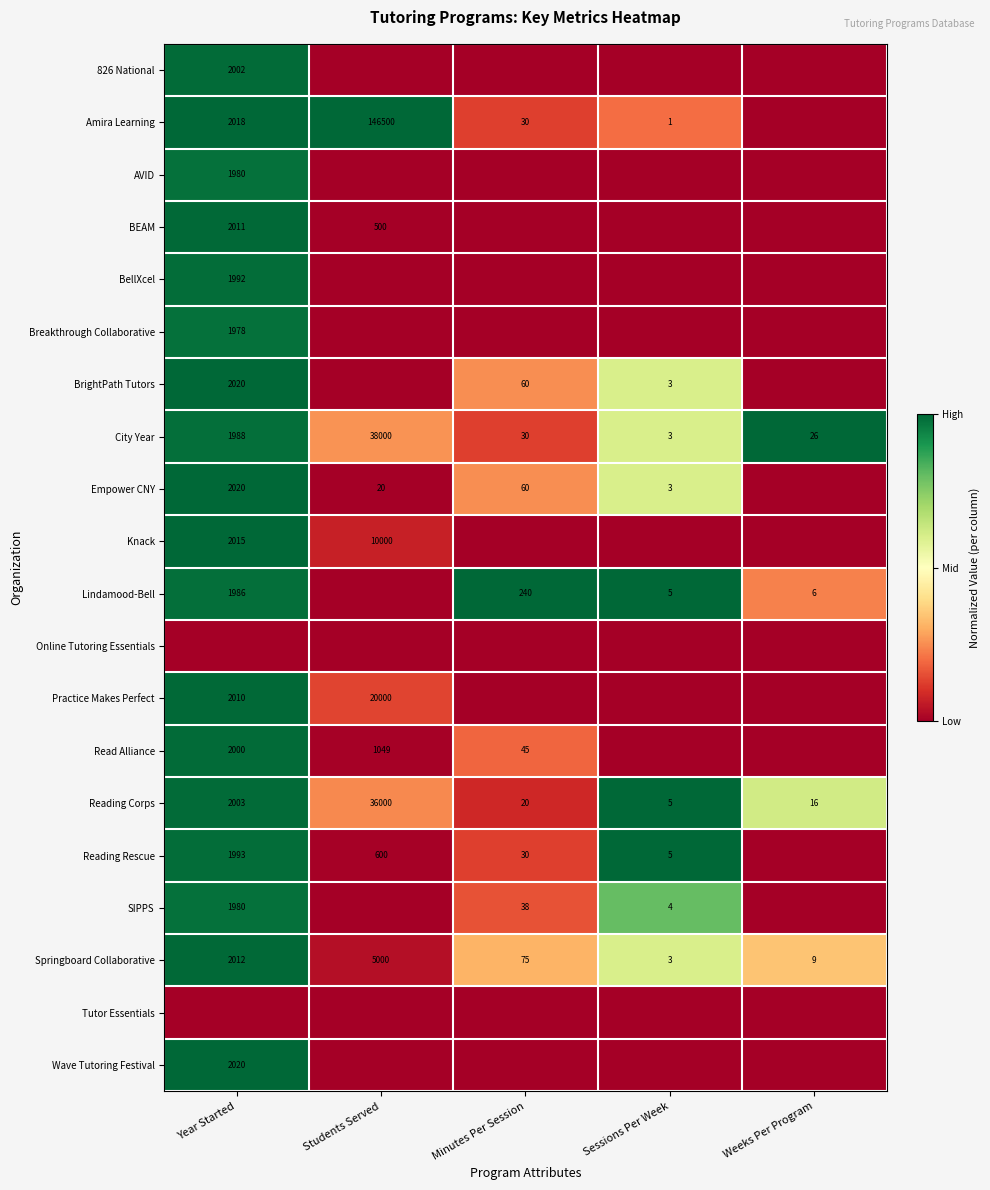

Where is Reading Corps nearest to the value 18002?

Year Started